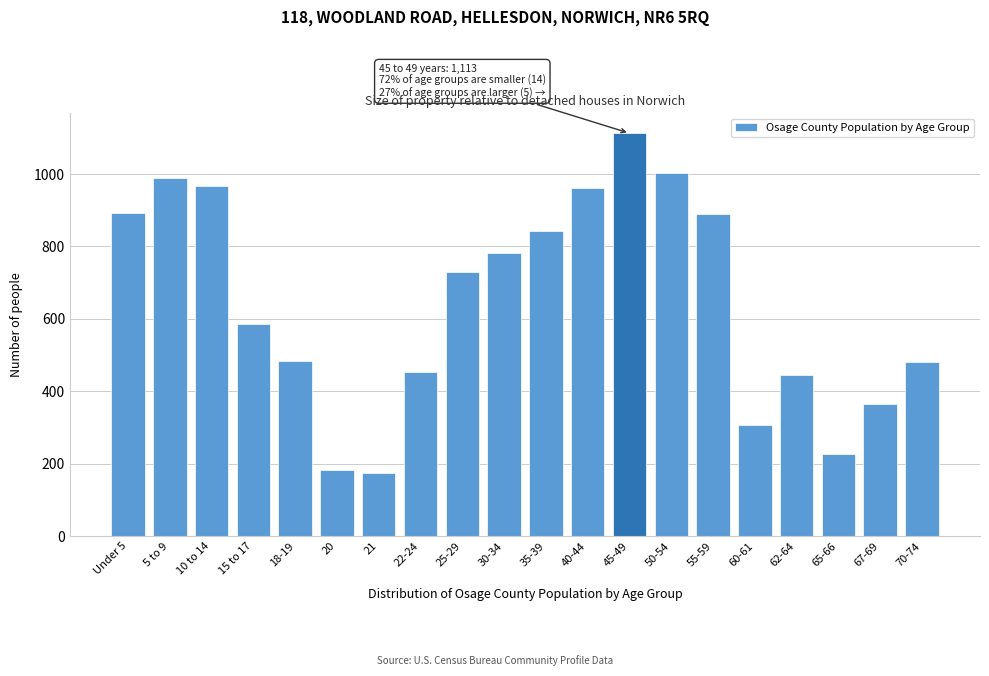

What is the sum of all values?

12874